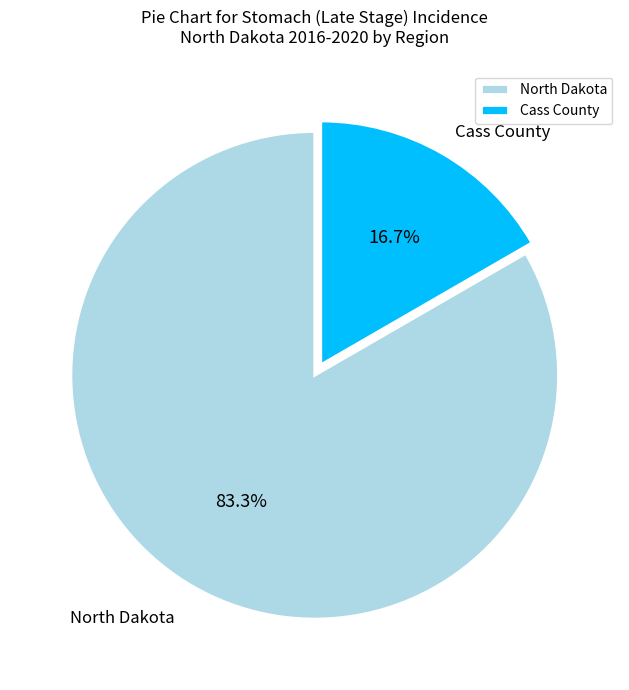

Count the number of slices in the pie.

2